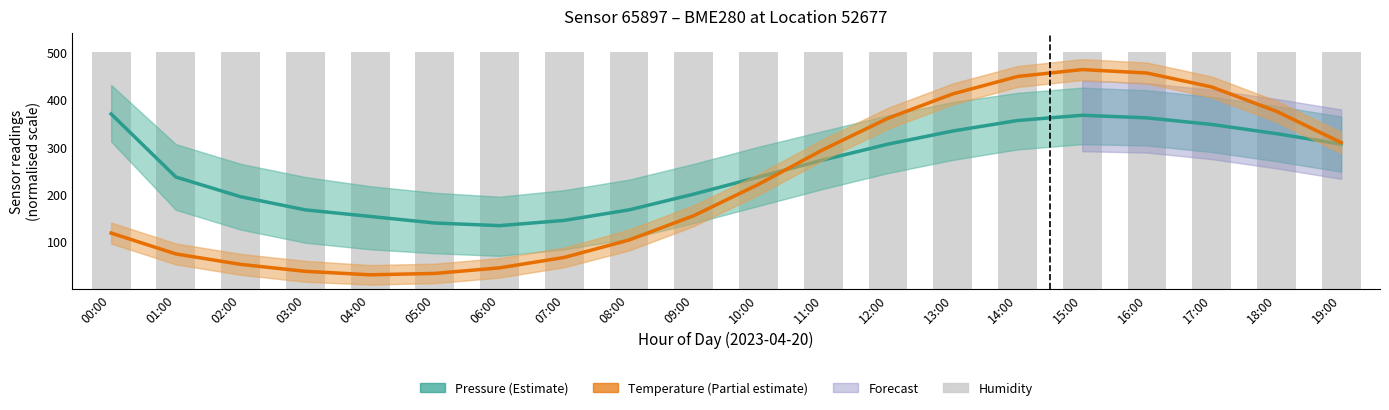

How many groups of bars are there?

20